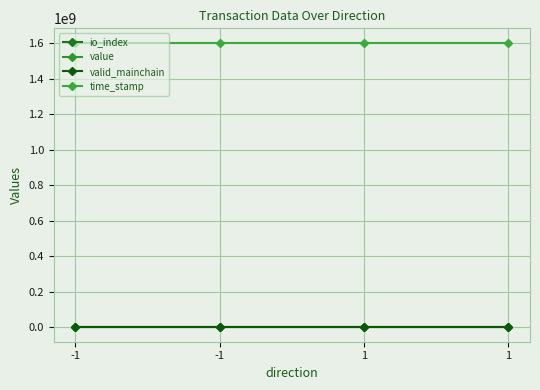

At which category is the sum across all series the highest?

-1